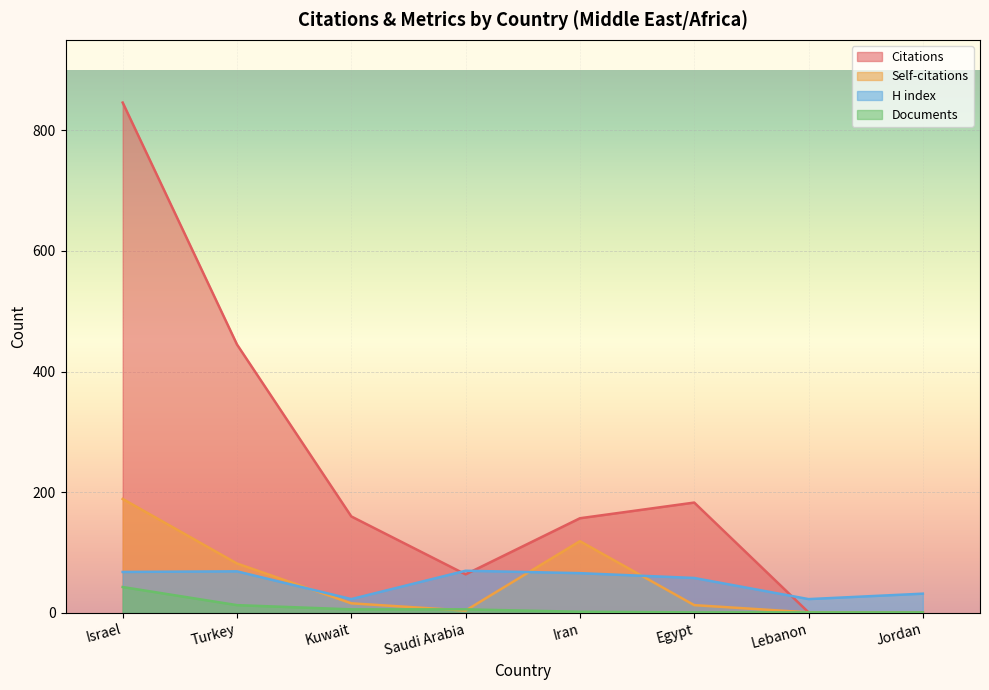

How many lines are shown in the chart?

4